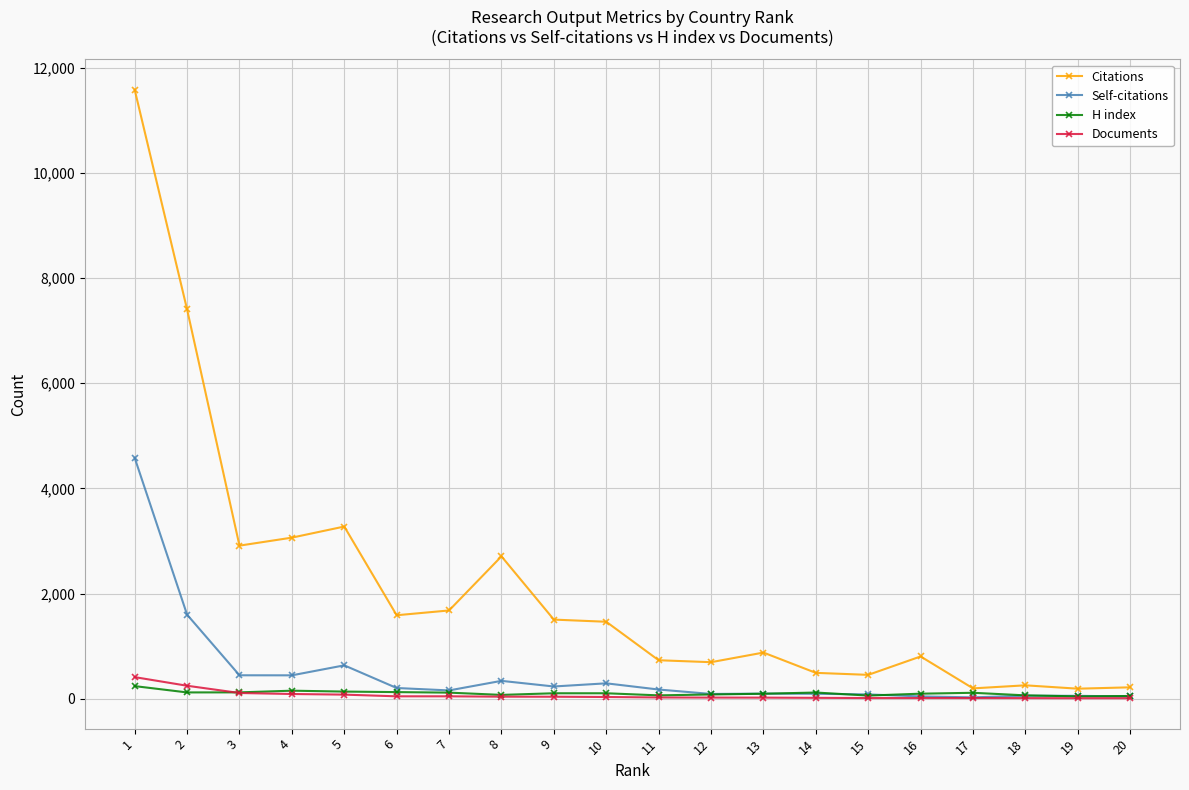

Does the chart display data point markers on the line(s)?

Yes